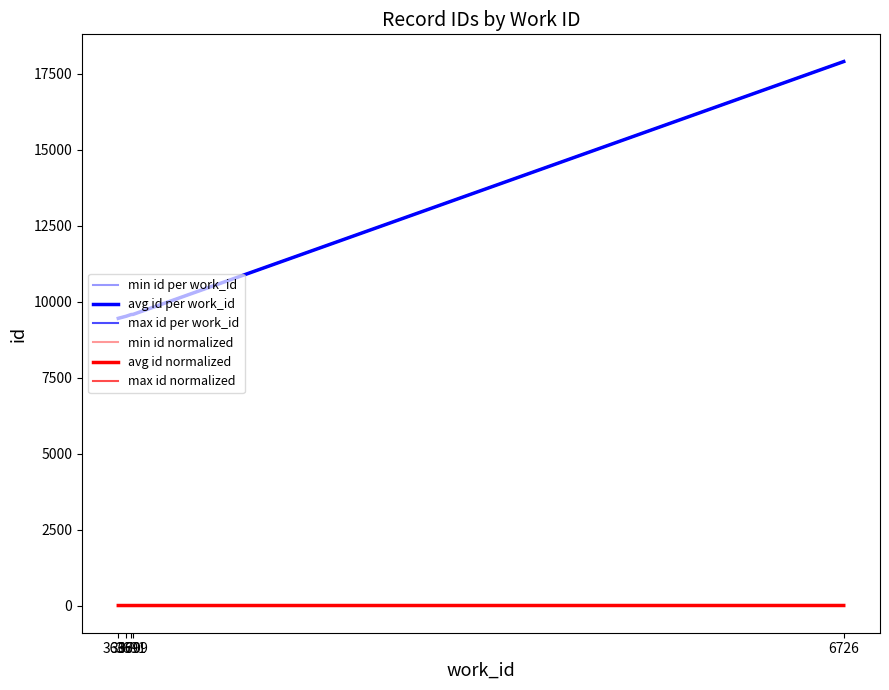

Does the chart have visible grid lines?

No